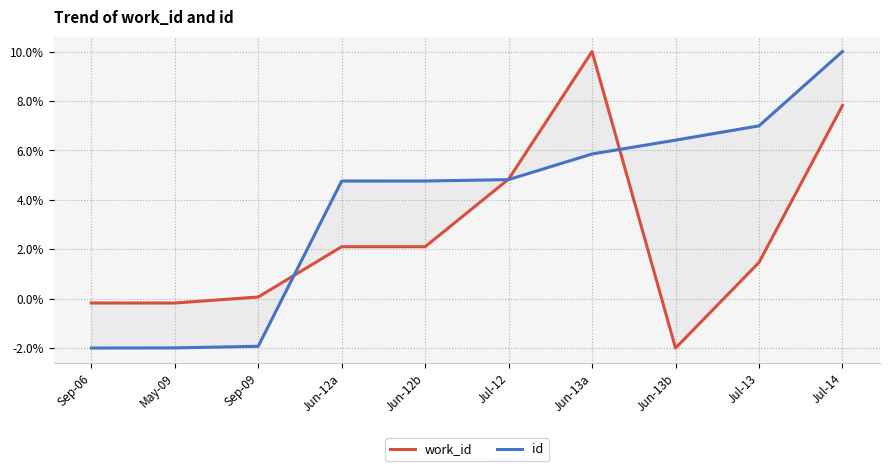

What is the difference between the id values at Jul-13 and Jul-12?

2.2